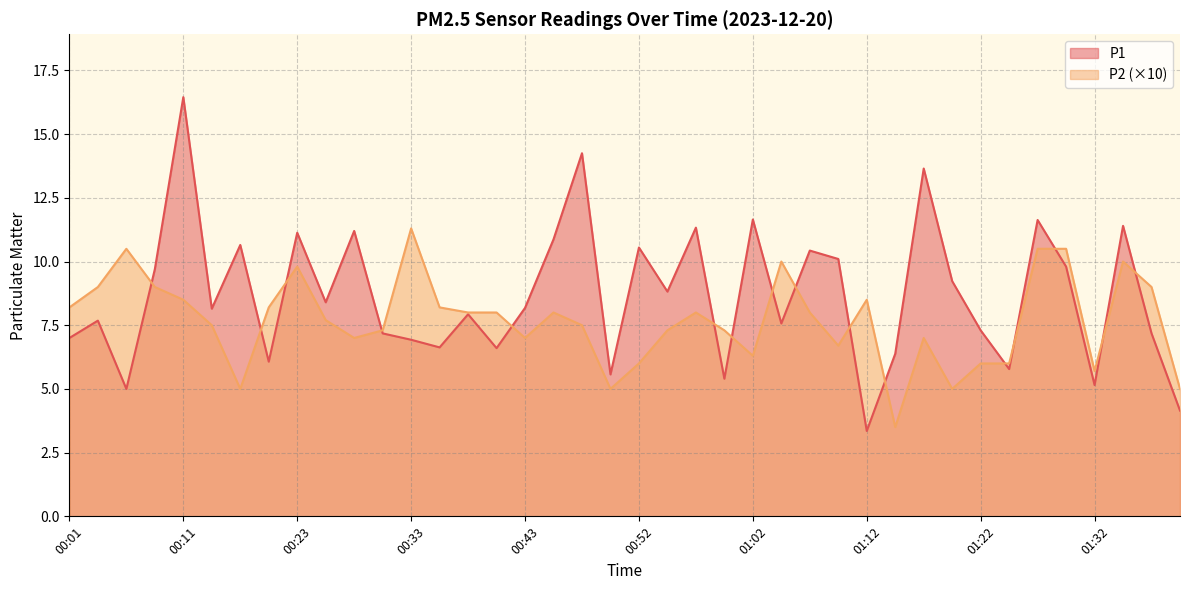

True or false: P1 has more than 2 interior local peaks.

True